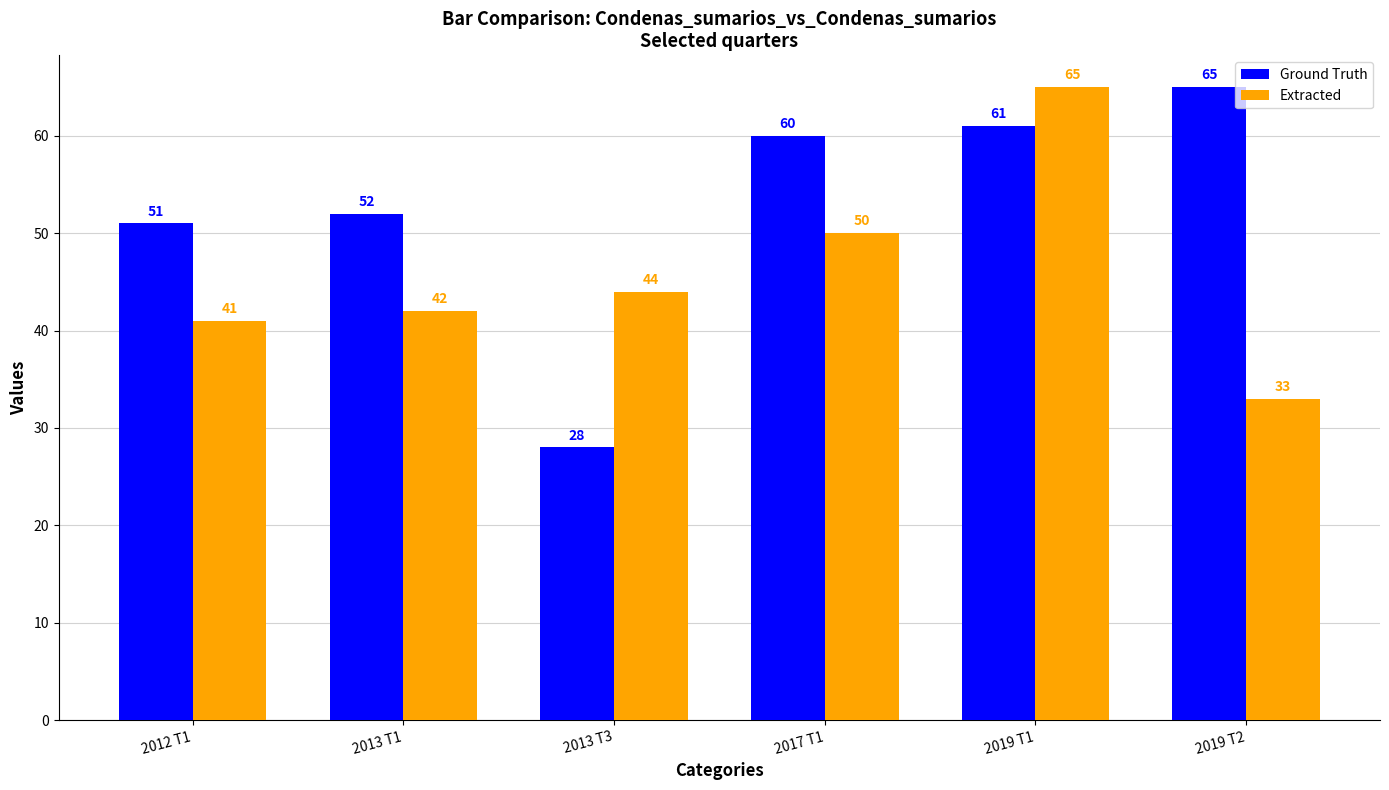

The value of Ground Truth at 2013 T1 is 52. True or false?

True